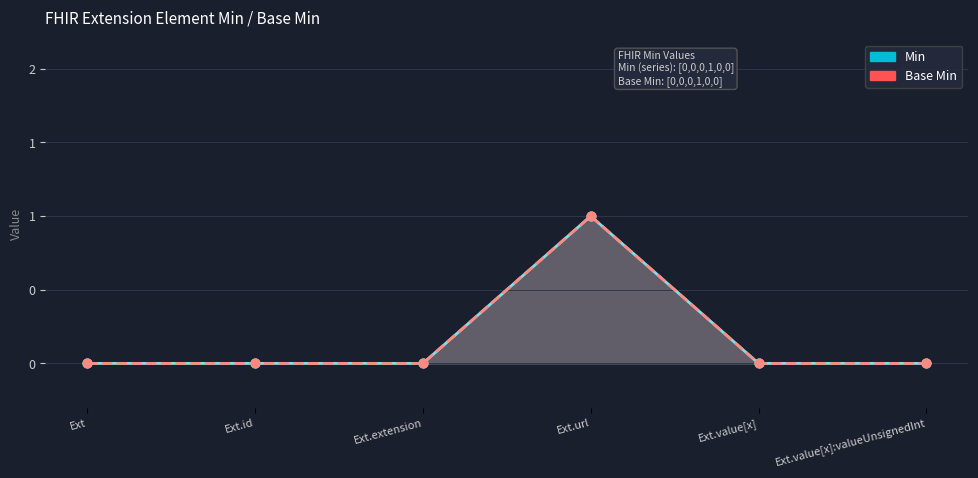

Which series reaches the minimum Y coordinate?

Min